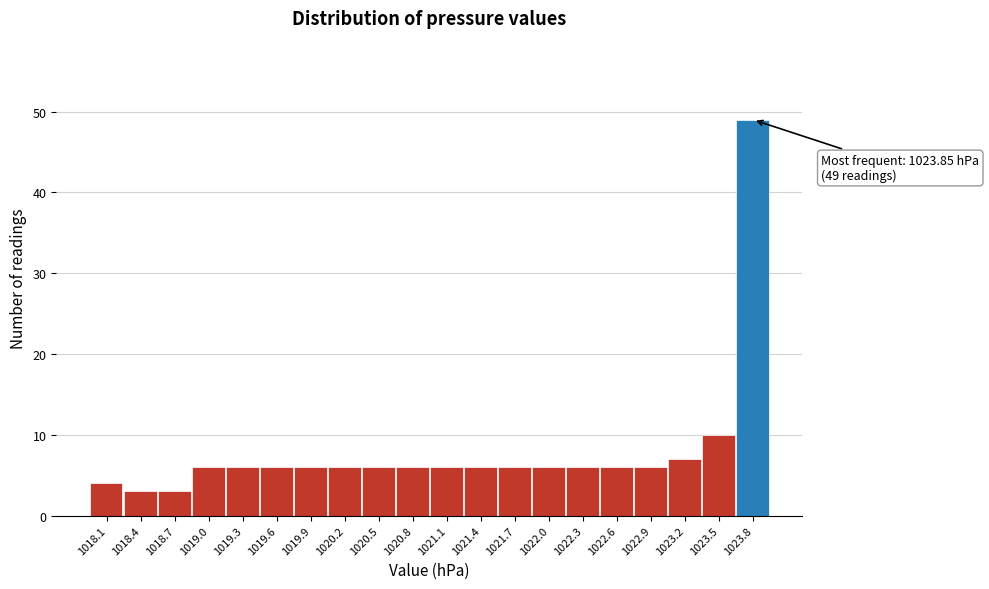

Which range on the x-axis has the tallest bar?

1023.695 to 1024.000